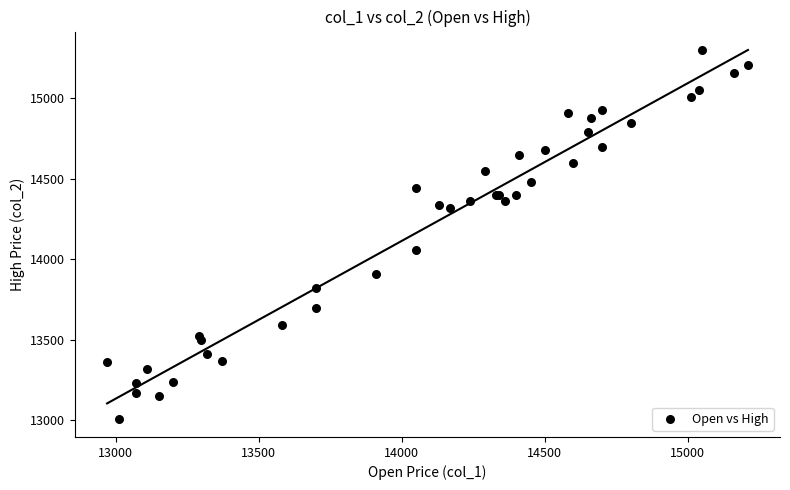

What Y value in the scatter plot is closest to 14155?

14060